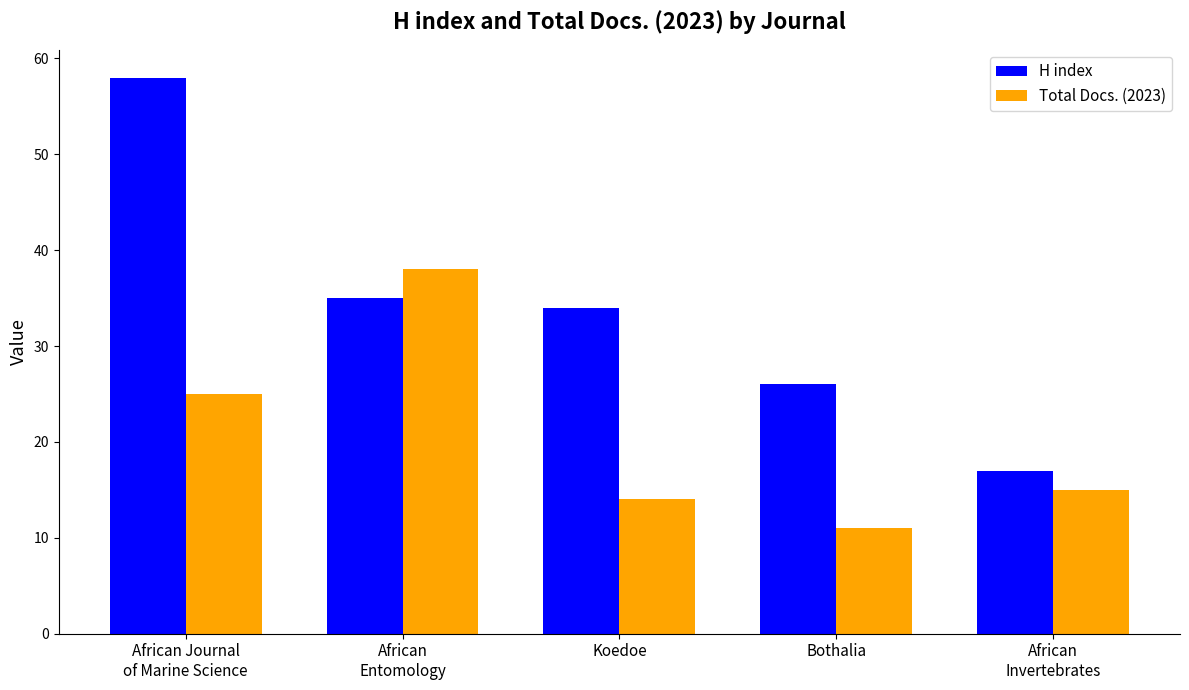

What is the highest value of the Total Docs. (2023) series?

38